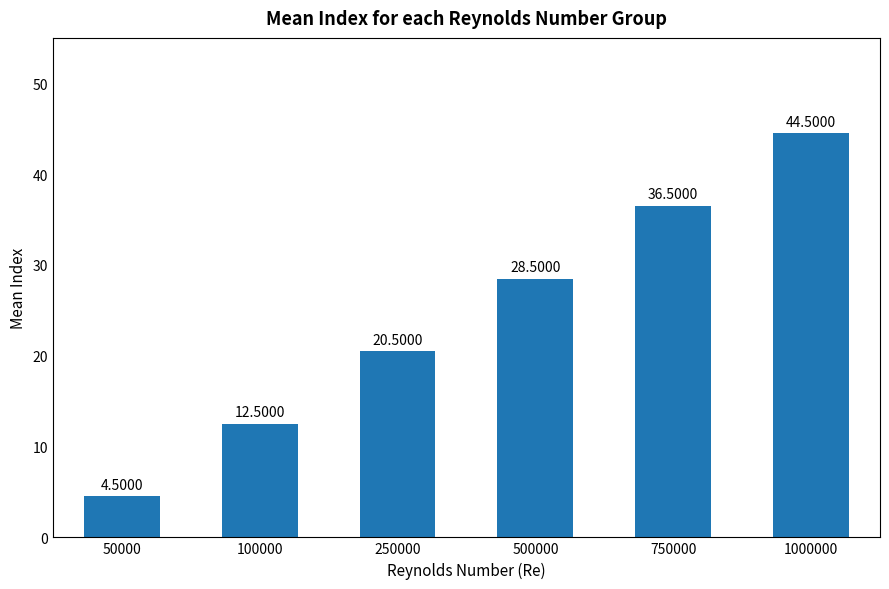

List the labels in order of value, smallest first.

50000, 100000, 250000, 500000, 750000, 1000000